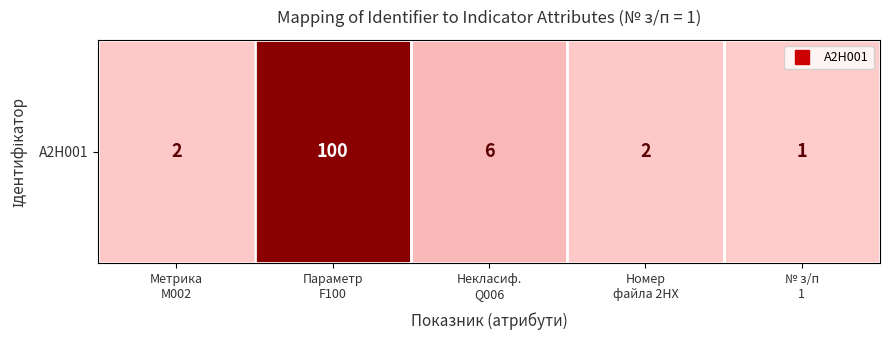

Reading right to left, extract all data points from this chart.

№ з/п
1=1	Номер
файла 2HX=2	Некласиф.
Q006=6	Параметр
F100=100	Метрика
M002=2